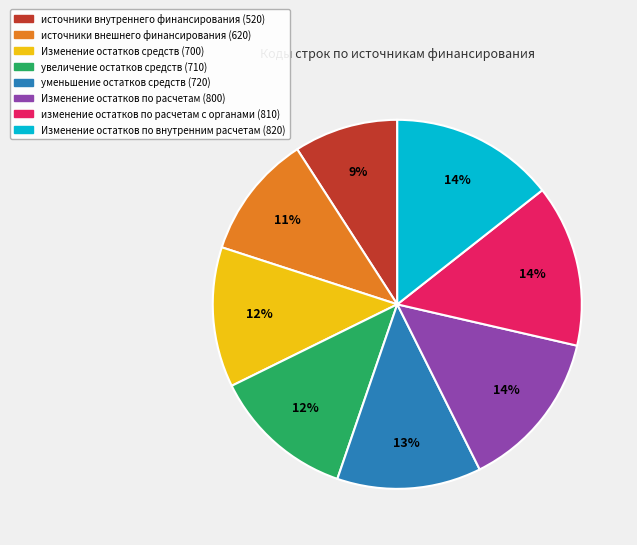

Is the sum of Изменение остатков по внутренним расчетам (820) and изменение остатков по расчетам с органами (810) greater than half?

No